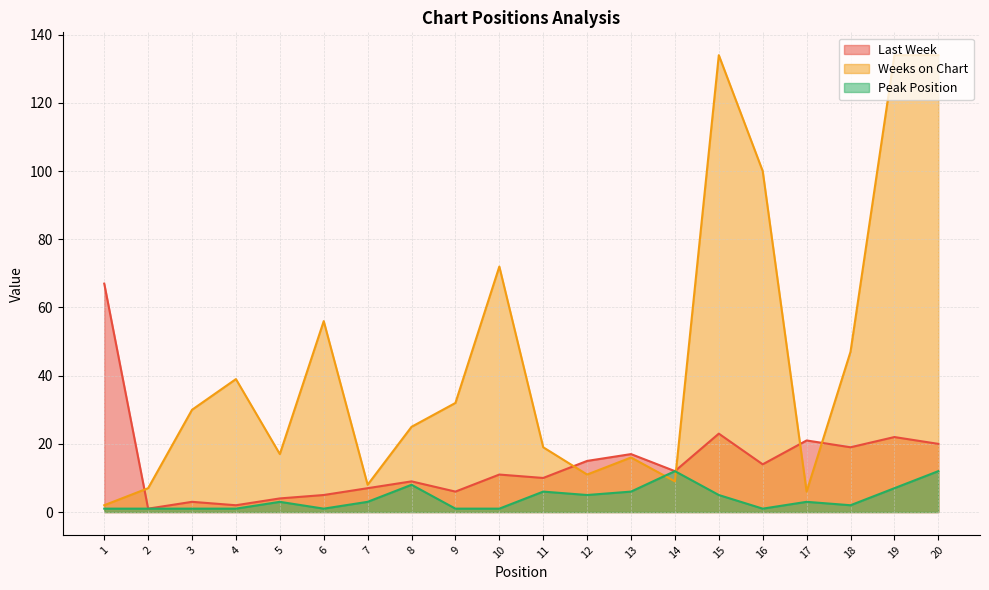

Reading left to right, what are all the values shown in this chart?

Last Week: 67	1	3	2	4	5	7	9	6	11	10	15	17	12	23	14	21	19	22	20
Weeks on Chart: 2	7	30	39	17	56	8	25	32	72	19	11	16	9	134	100	6	47	134	134
Peak Position: 1	1	1	1	3	1	3	8	1	1	6	5	6	12	5	1	3	2	7	12